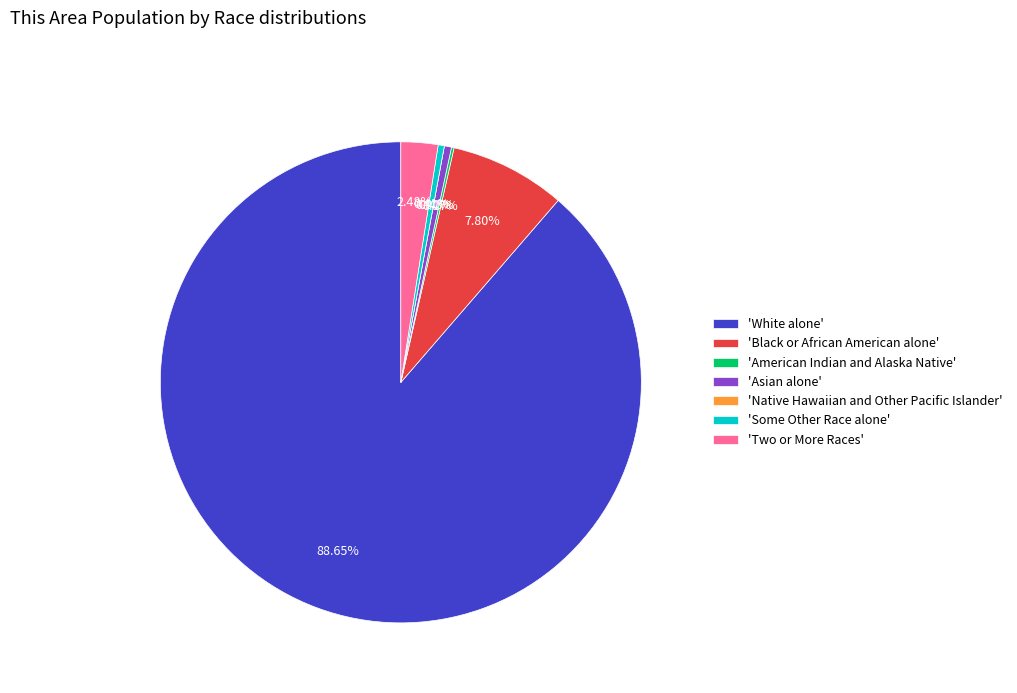

To the nearest percent, what is the difference between the Black or African American alone and Two or More Races slice percentages?

5%